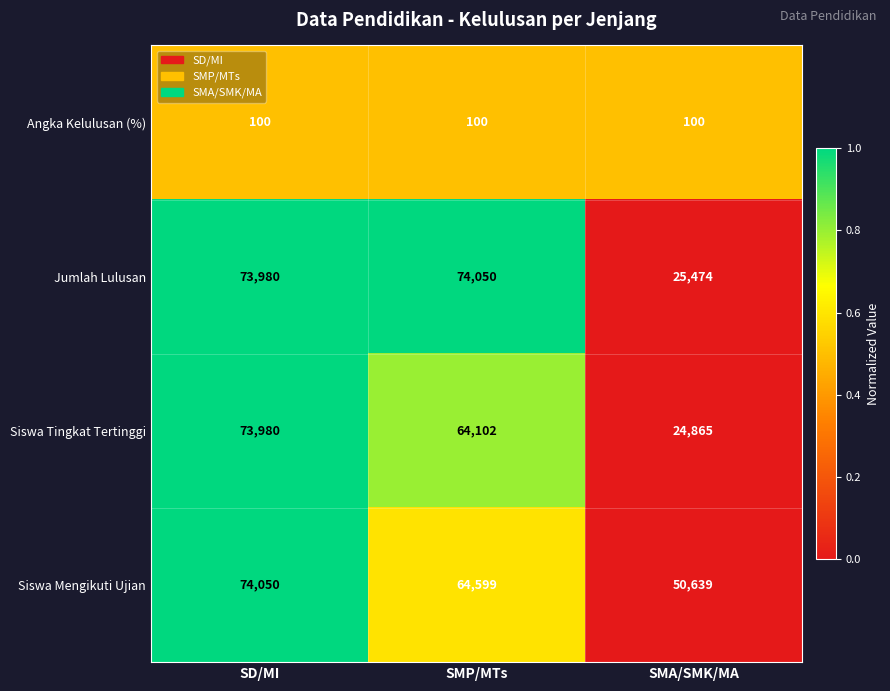

What is the spread (max minus min) of values at SMA/SMK/MA?

50539